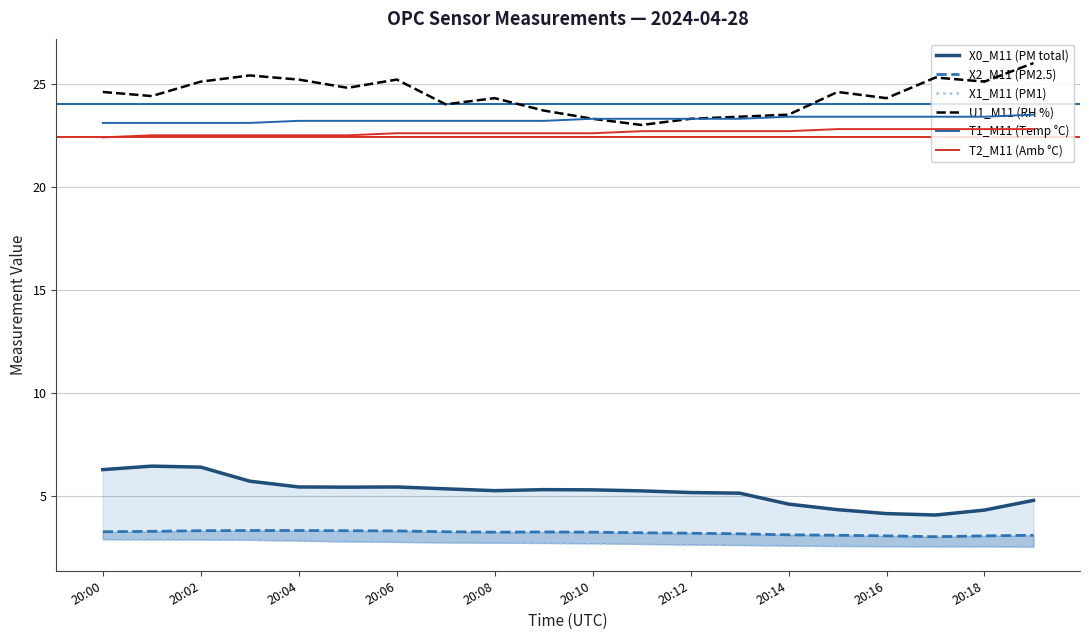

What is the lowest value of the T1_M11 (Temp °C) series?

23.1